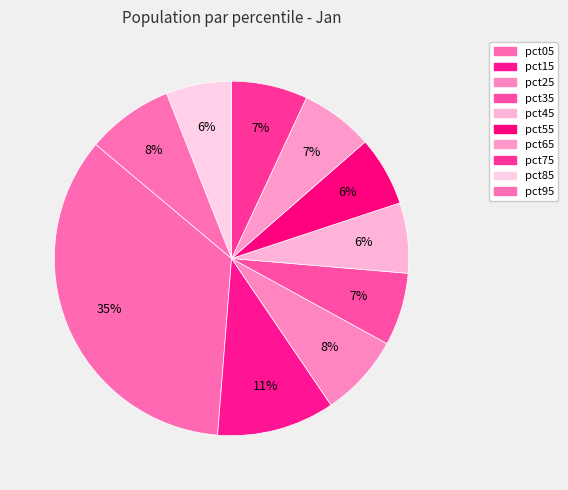

To the nearest percent, what portion does pct75 represent?

7%